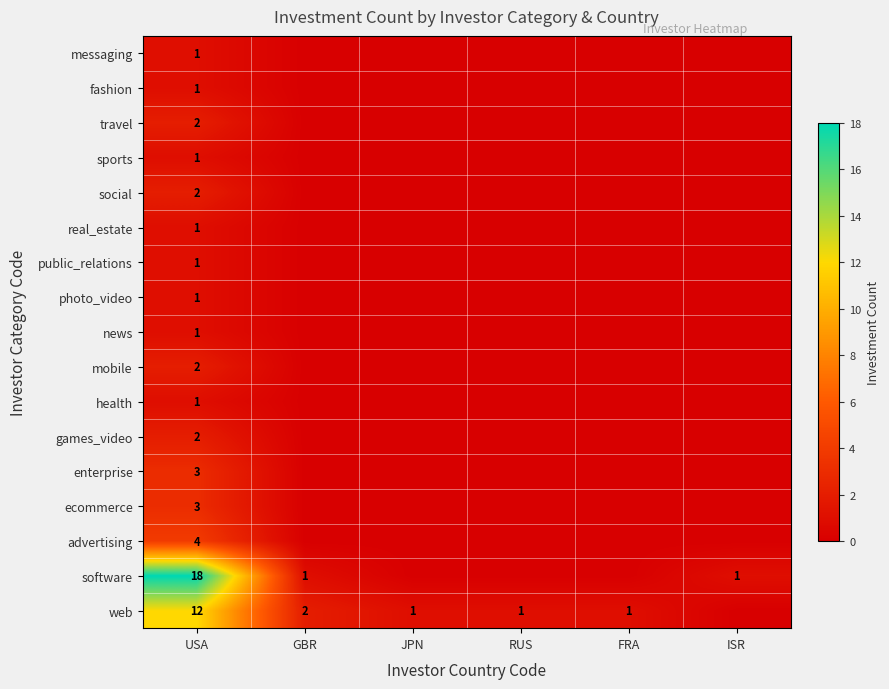

What is the spread (max minus min) of values at ISR?

1